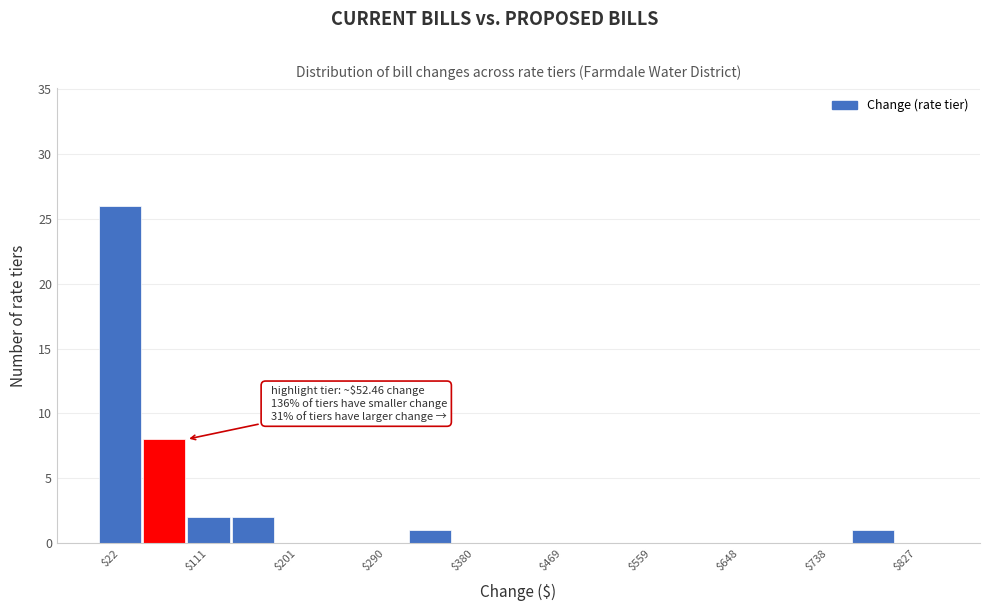

Which range on the x-axis has the tallest bar?

0 to 40